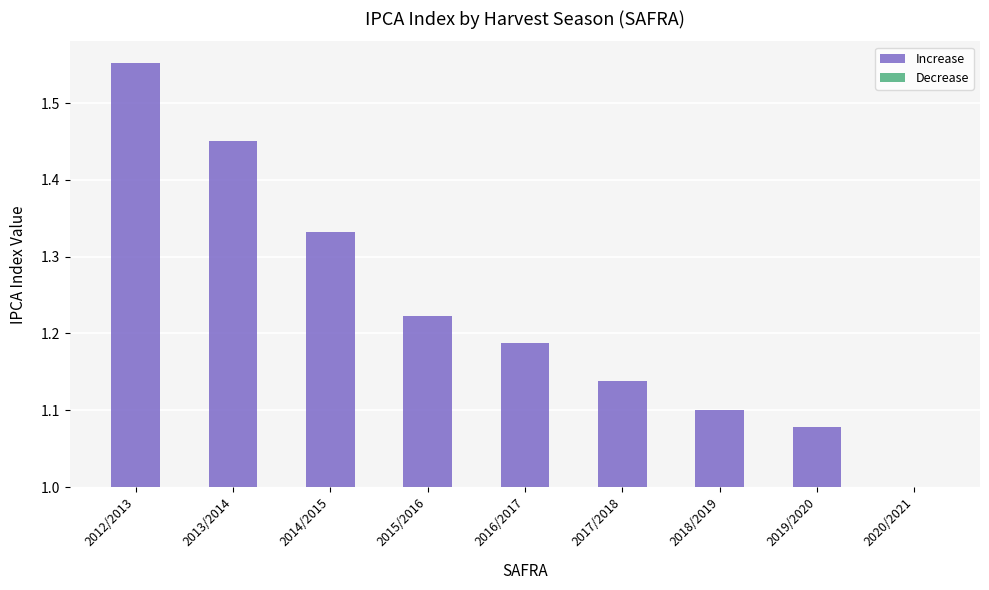

Rank the series by their maximum value, from lowest to highest.

Decrease, Increase